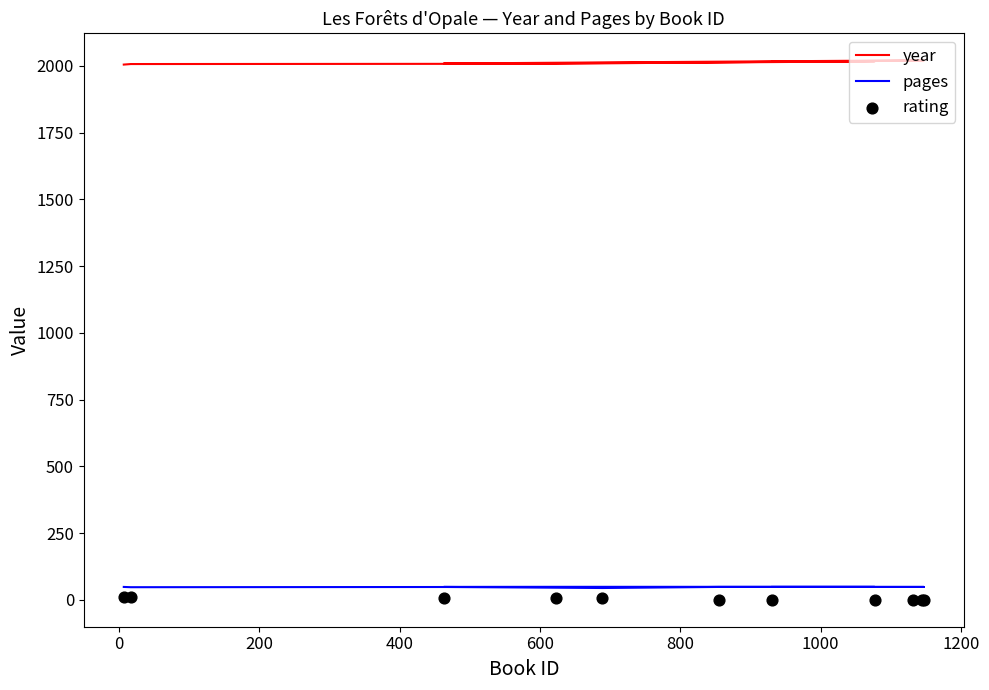

Which series has the largest Y range (max minus min)?

year